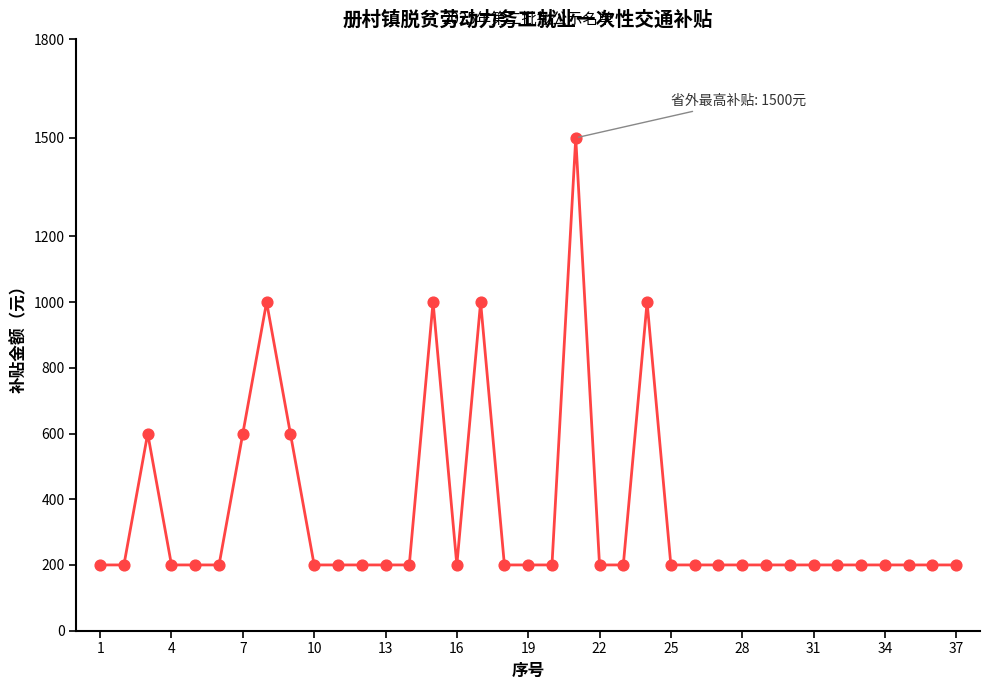

What is the difference between the maximum and minimum values?

1300